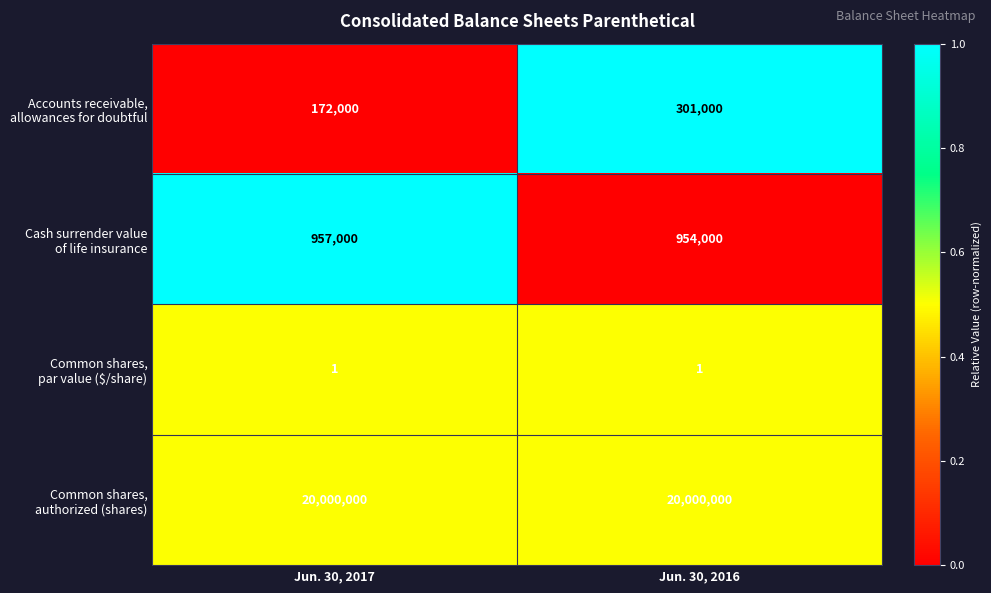

What is the spread (max minus min) of values at Jun. 30, 2016?

19999999